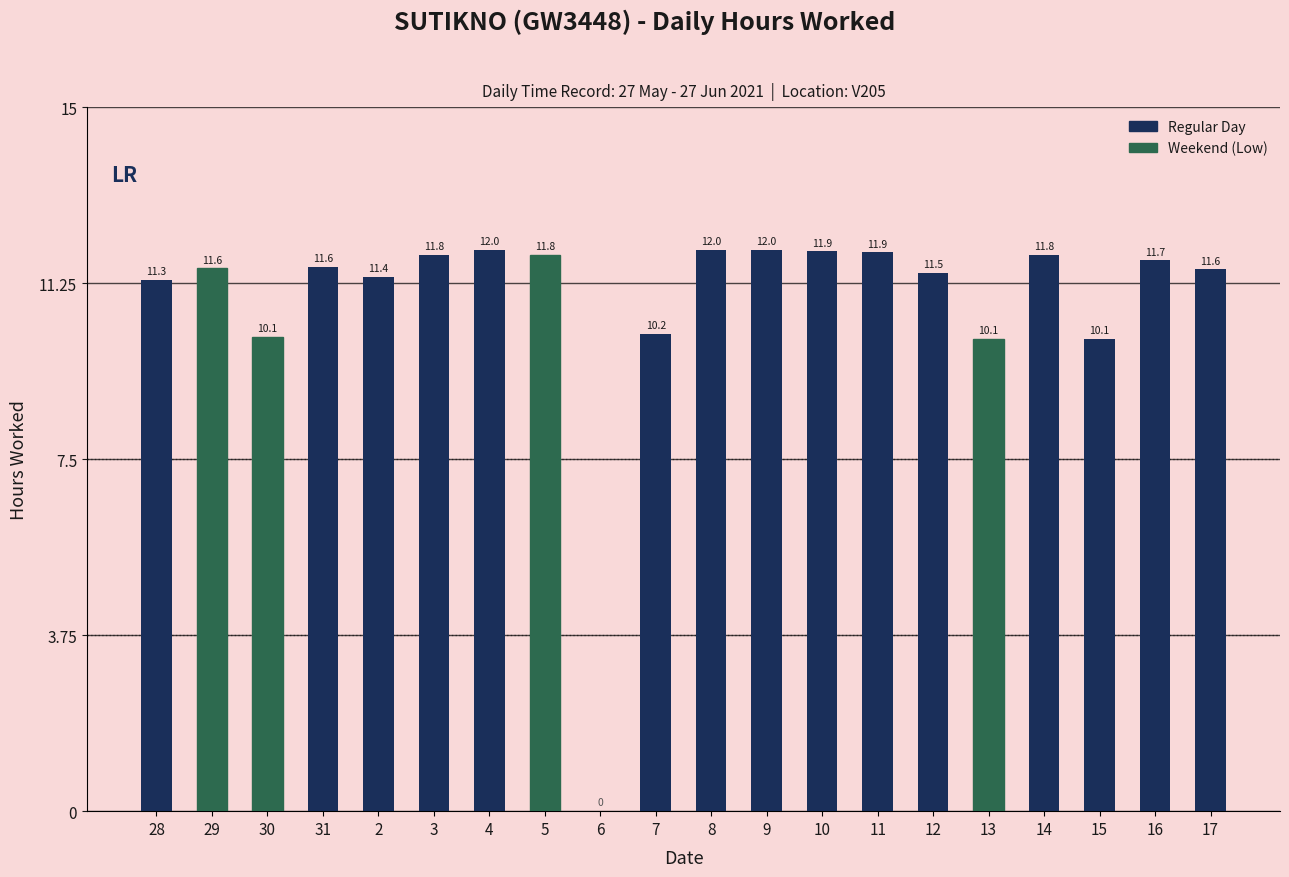

How many data points does each series have?

20